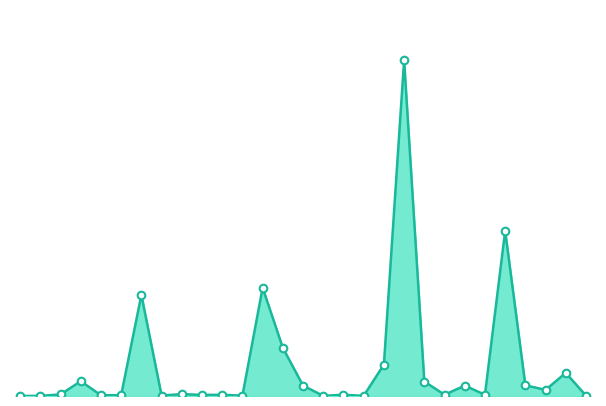

Does the chart have visible grid lines?

No